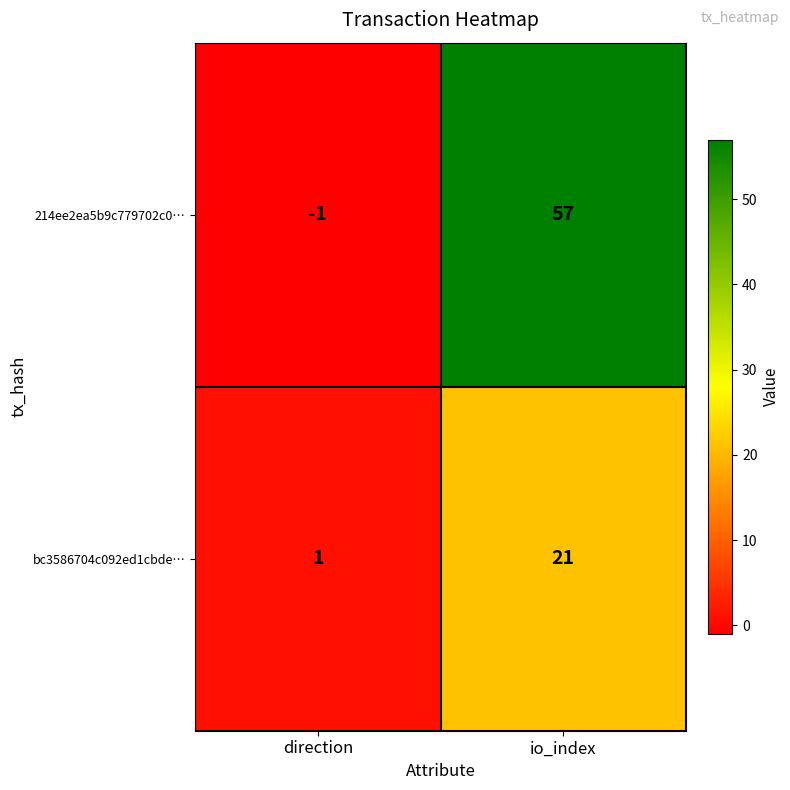

What is the difference between the bc3586704c092ed1cbde… values at io_index and direction?

20